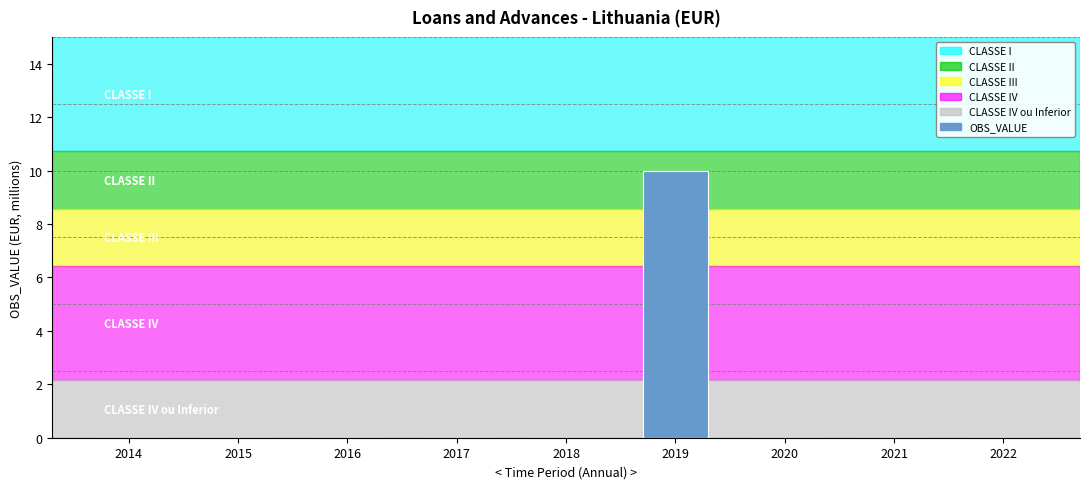

How many distinct data groups are displayed?

1